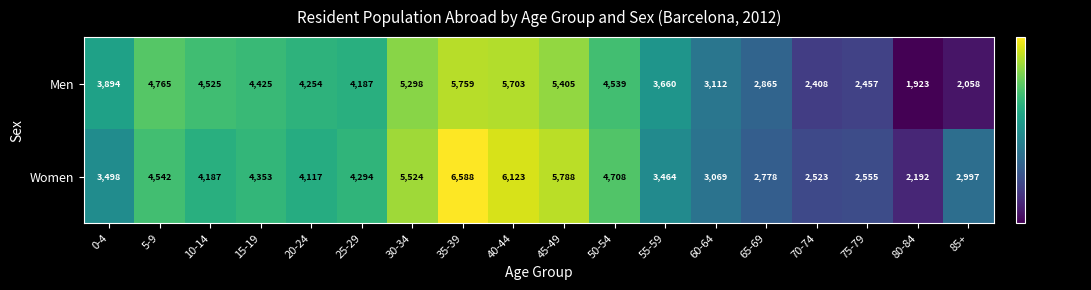

How many data points does each series have?

18